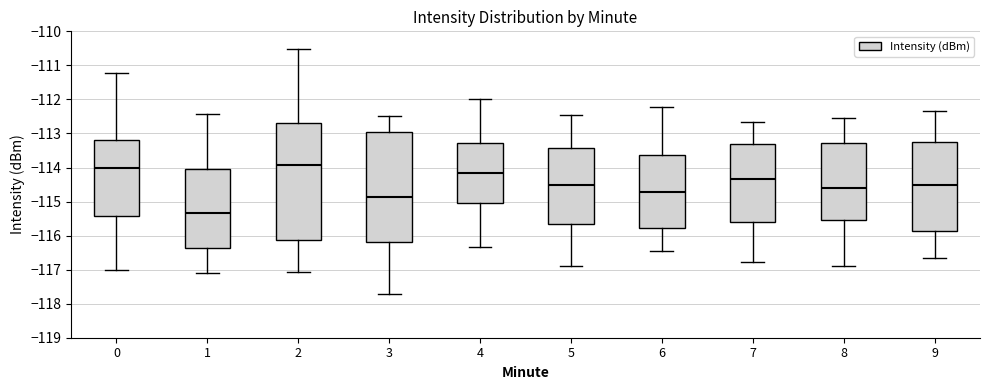

Reading left to right, transcribe this box plot: for each box, give where its median line is, the range the box spans, and where its two whiskers end, as read against the y-axis. The values are not printed on the chart, so give them approximately, as read against the axis.

0: median -114.0, box -115.4 to -113.2, whiskers -117.0 to -111.2
1: median -115.3, box -116.4 to -114.0, whiskers -117.1 to -112.4
2: median -113.9, box -116.1 to -112.7, whiskers -117.1 to -110.5
3: median -114.9, box -116.2 to -113.0, whiskers -117.7 to -112.5
4: median -114.2, box -115.1 to -113.3, whiskers -116.3 to -112.0
5: median -114.5, box -115.7 to -113.4, whiskers -116.9 to -112.4
6: median -114.7, box -115.8 to -113.6, whiskers -116.4 to -112.2
7: median -114.3, box -115.6 to -113.3, whiskers -116.8 to -112.7
8: median -114.6, box -115.5 to -113.3, whiskers -116.9 to -112.6
9: median -114.5, box -115.9 to -113.3, whiskers -116.7 to -112.3